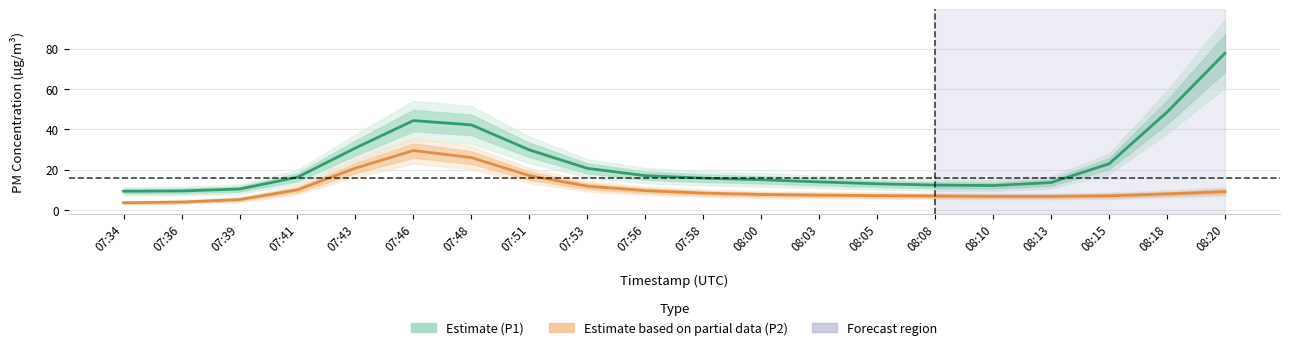

Which series has the widest spread of values?

P1 (Estimate)